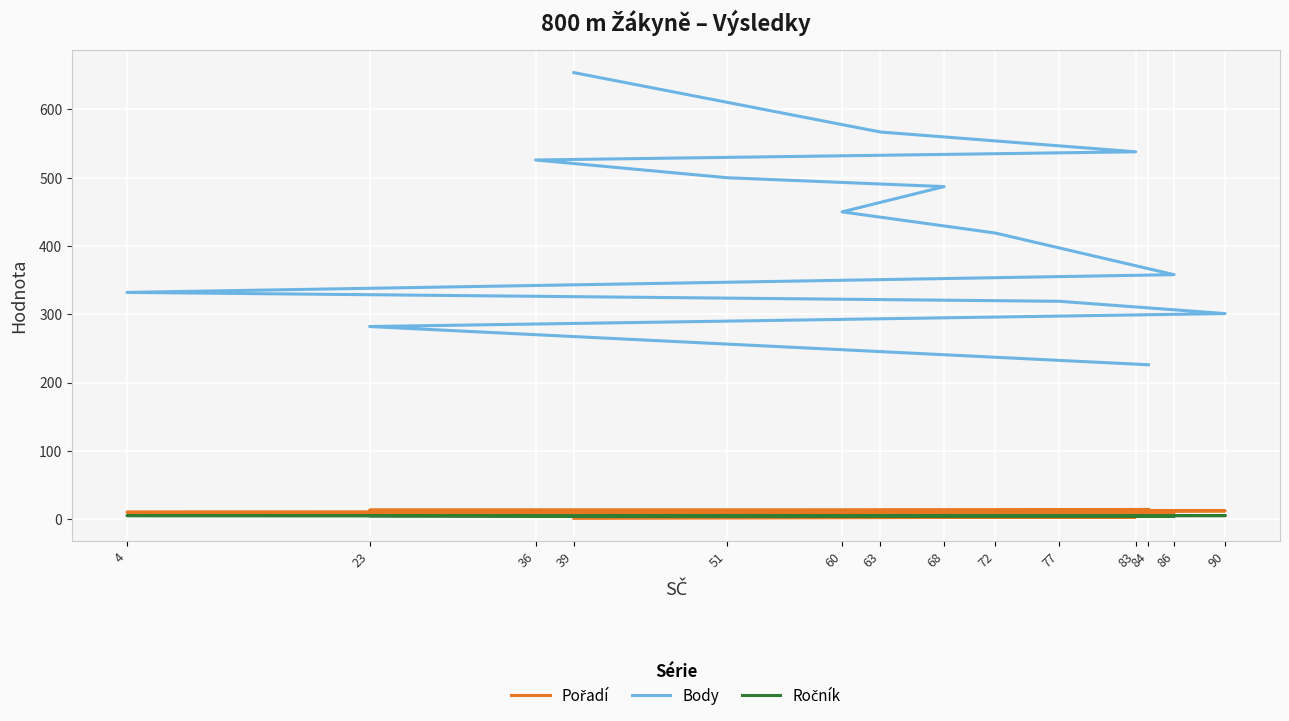

Is it true that Body equals 319 at 77?

True